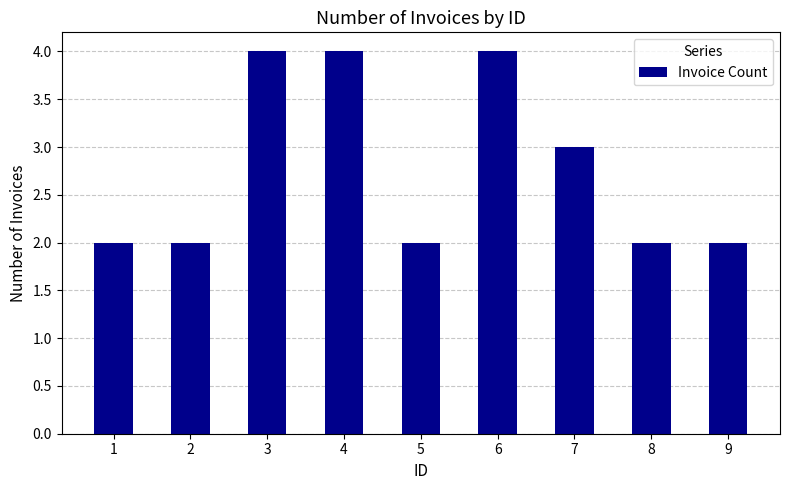

Reading right to left, transcribe all the data shown in this chart.

2	2	3	4	2	4	4	2	2